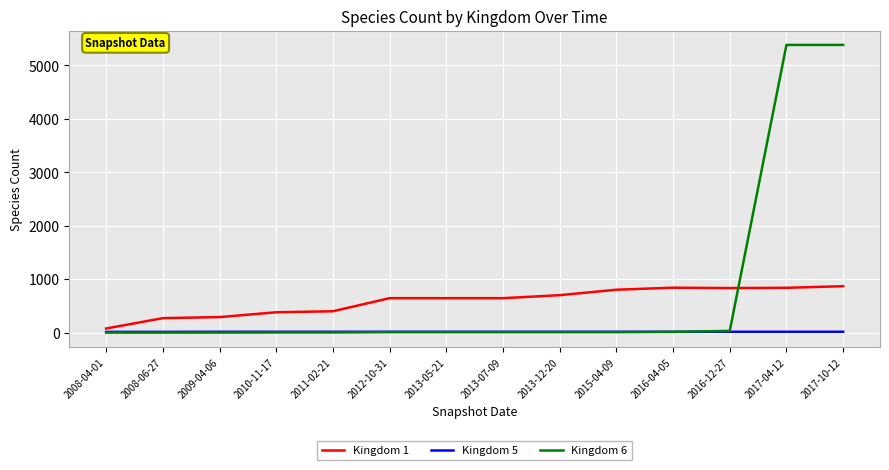

Is this an area chart (filled region under the line)?

No